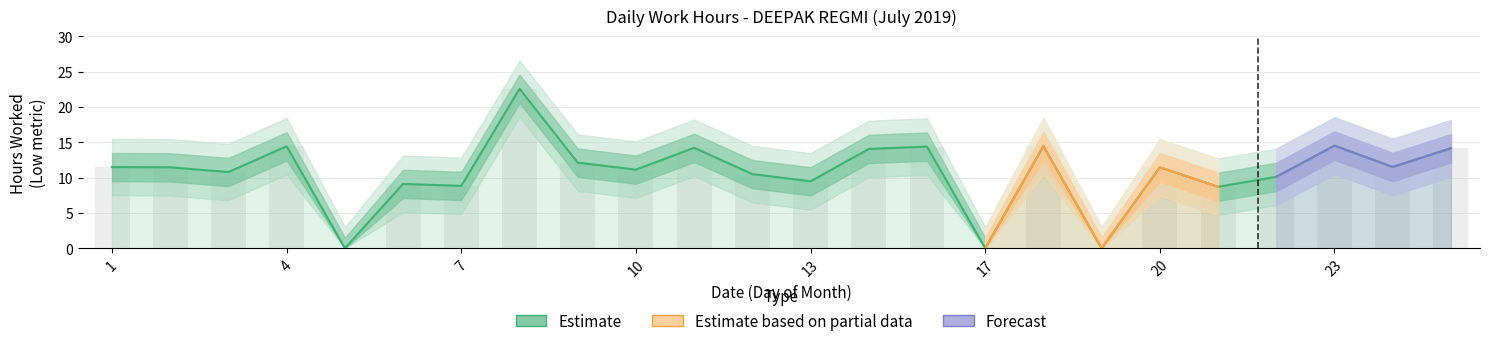

At which category is the sum across all series the highest?

8